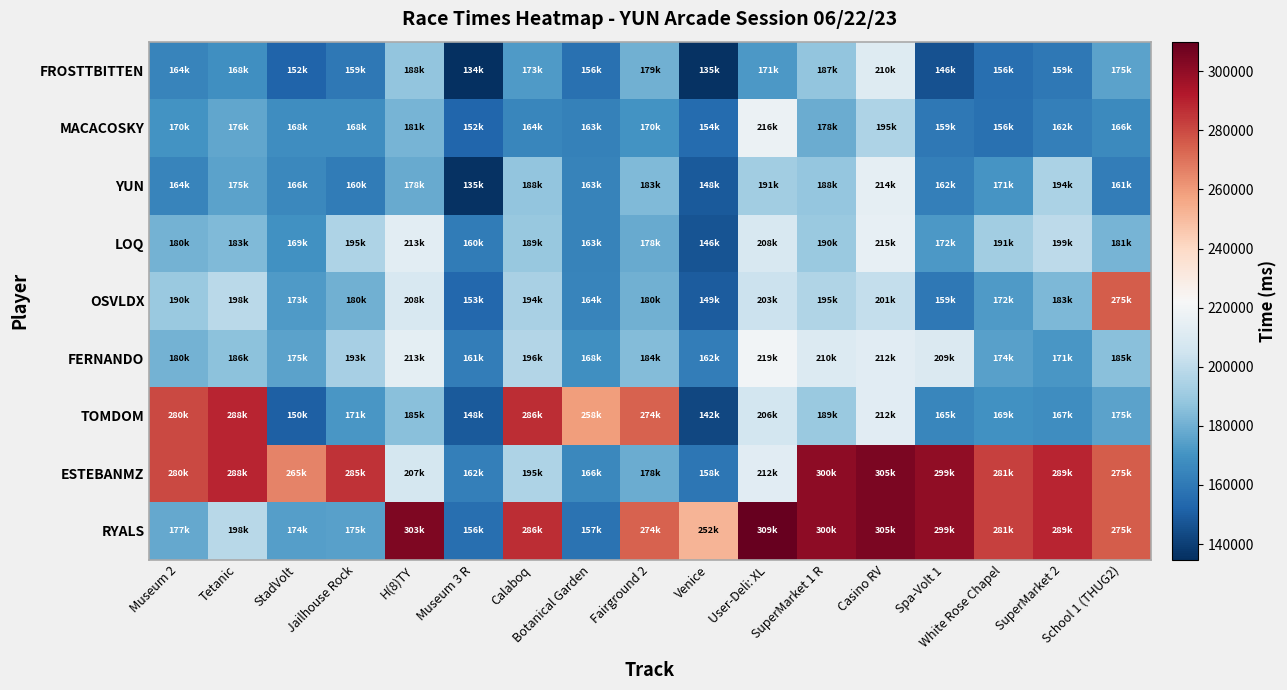

Which has a higher value, Botanical Garden or Casino RV?

Casino RV